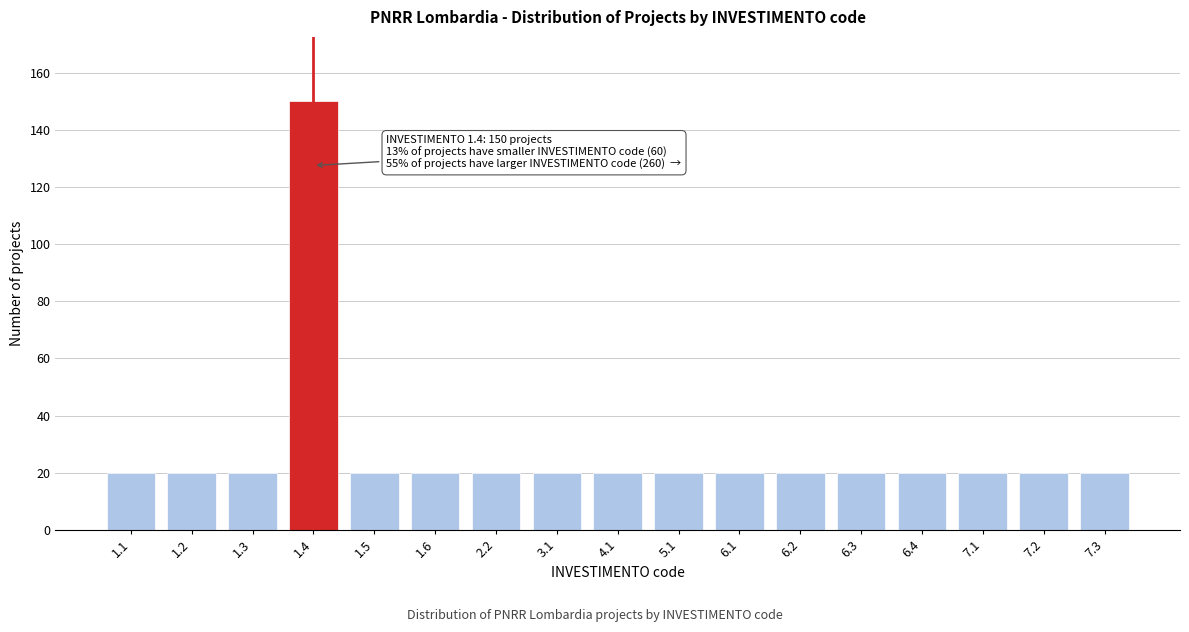

Reading left to right, extract all data points from this chart.

20	20	20	150	20	20	20	20	20	20	20	20	20	20	20	20	20